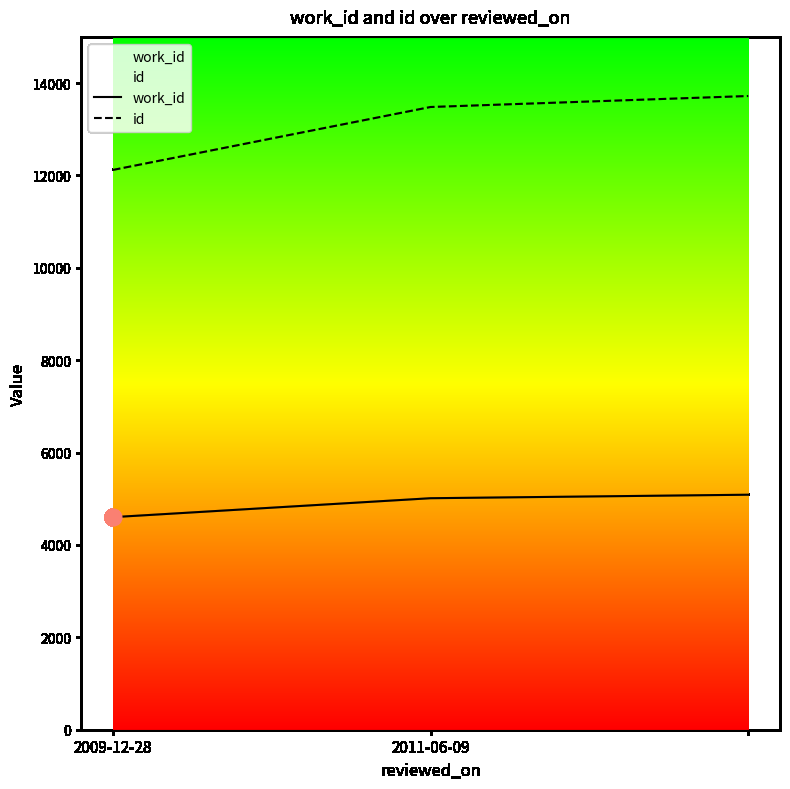

Does the chart display data point markers on the line(s)?

No